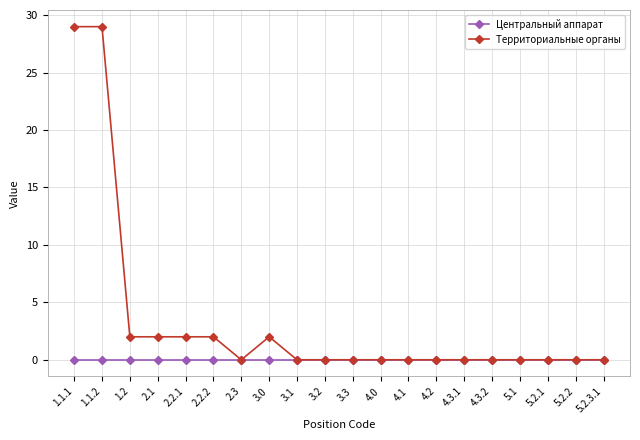

At how many categories does at least one series exceed 27?

2